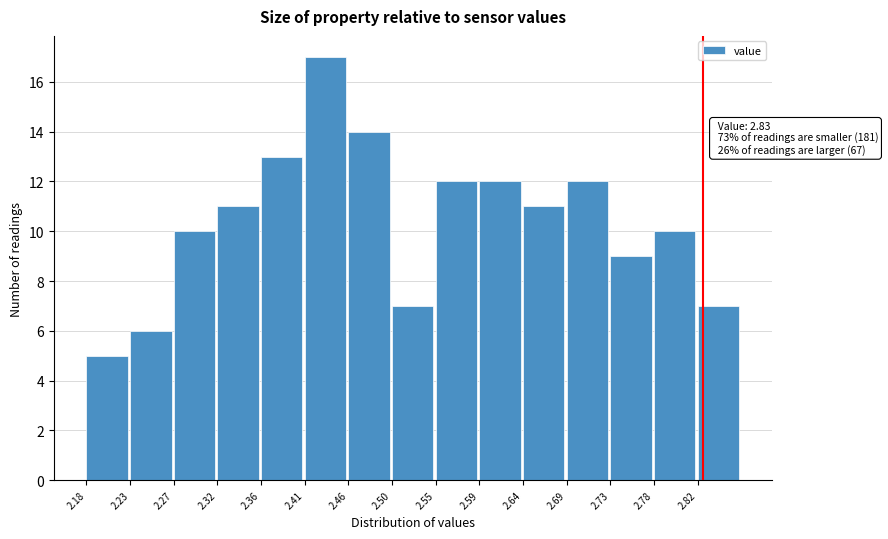

Over which range of the x-axis is the bar tallest?

2.410 to 2.456